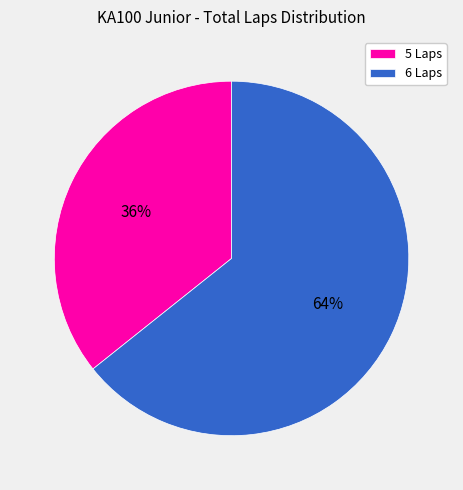

Rank the categories by value from lowest to highest.

5 Laps, 6 Laps